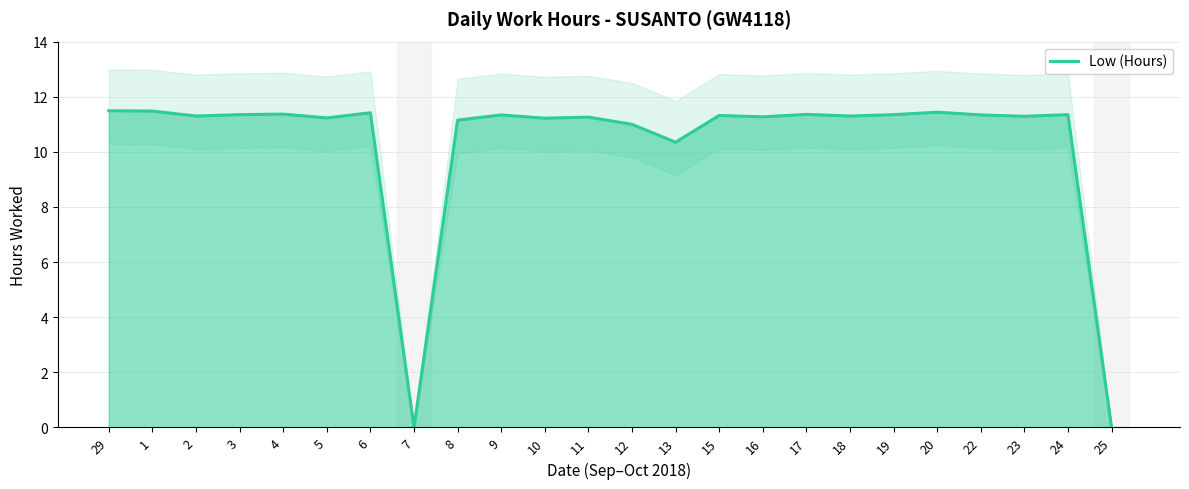

Count the number of categories in the chart.

24